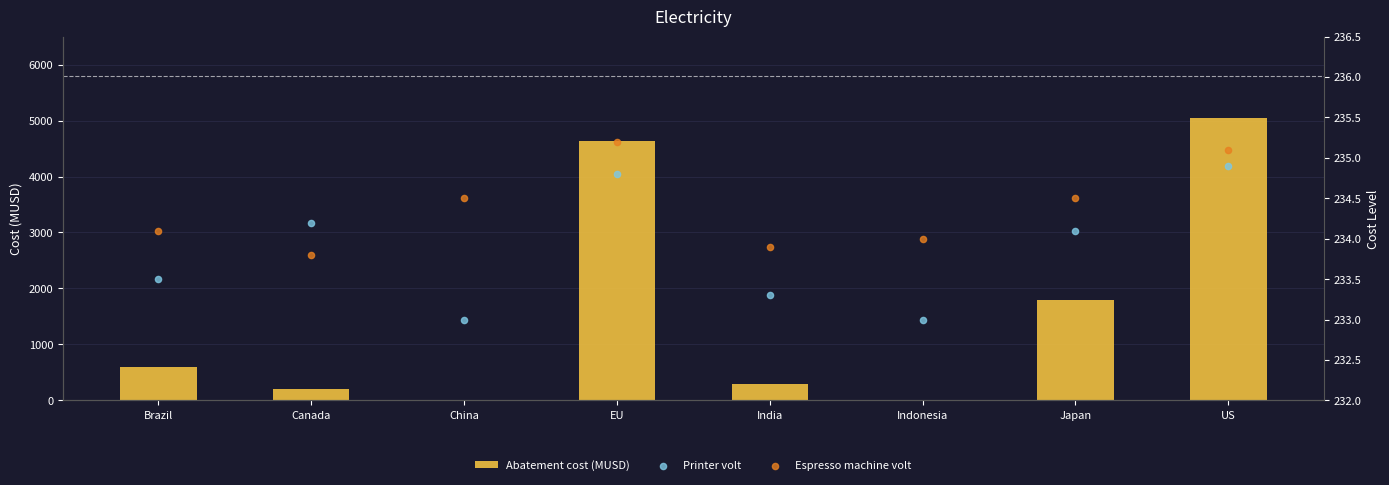

At how many categories does at least one series exceed 1094?

3